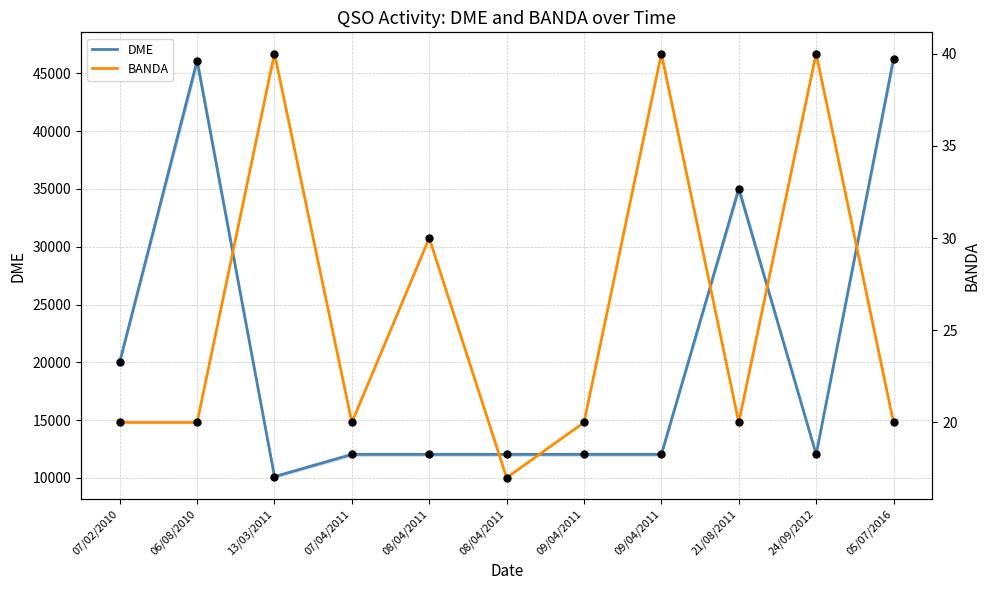

What are all the series names shown in the legend?

DME, BANDA